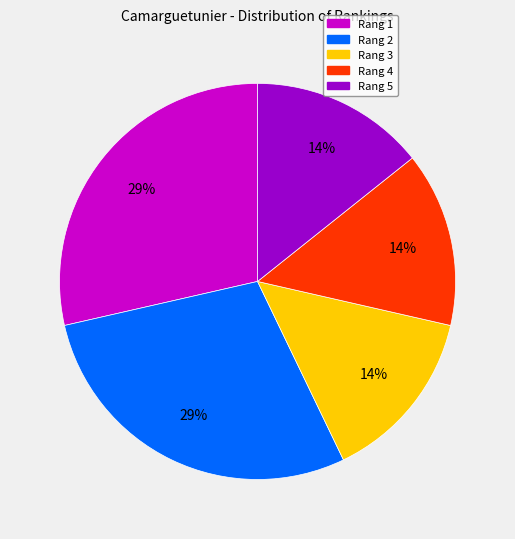

Is the sum of Rang 1 and Rang 4 greater than half?

No